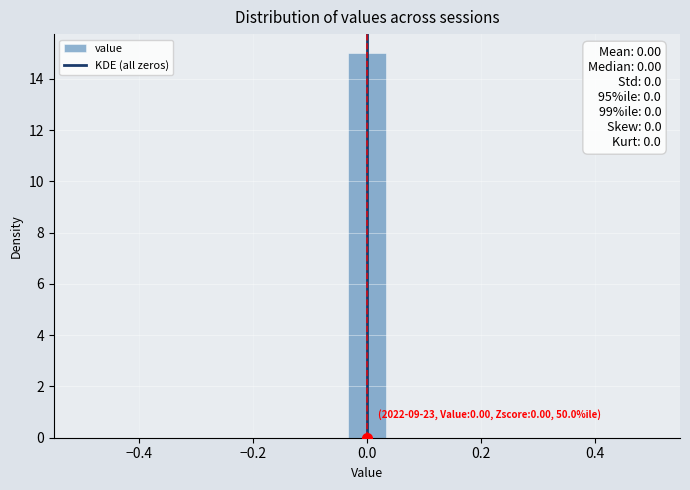

Around what value on the x-axis is the tallest bar? Give the approximate position of its centre, as read against the axis.

0.00